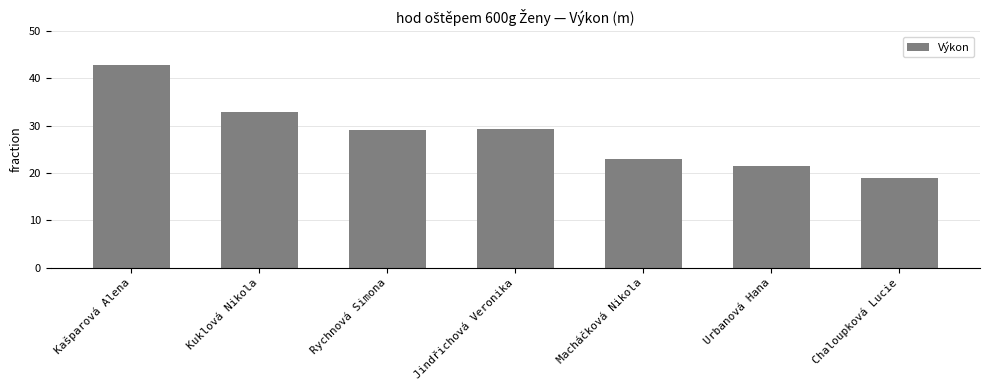

What is the average value?

28.2